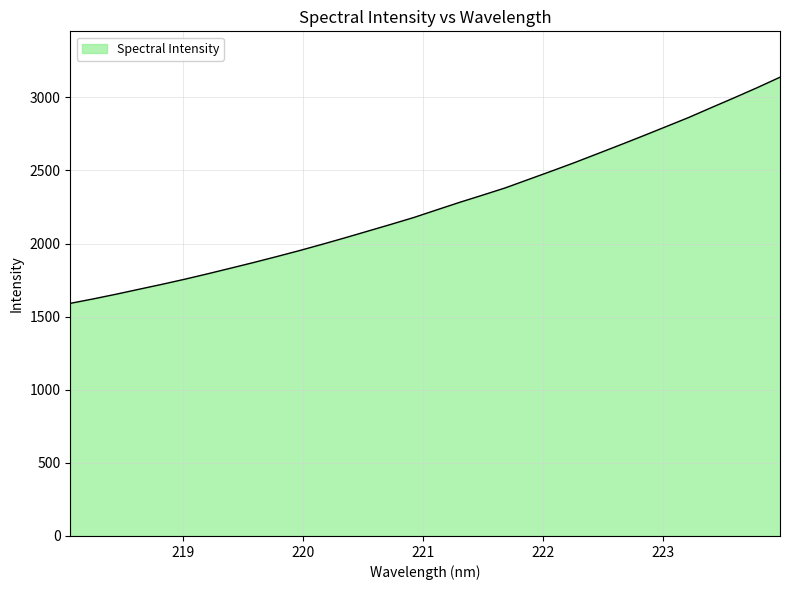

What is the maximum value shown in the chart?

3137.4